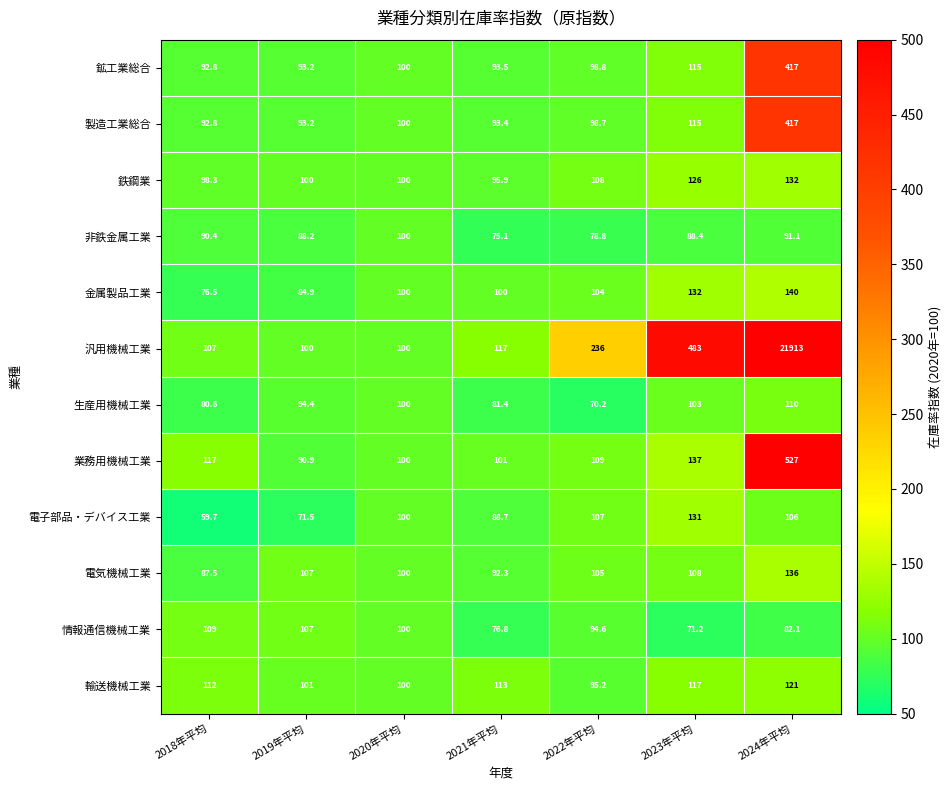

The value of 汎用機械工業 at 2023年平均 is 483.0. True or false?

True